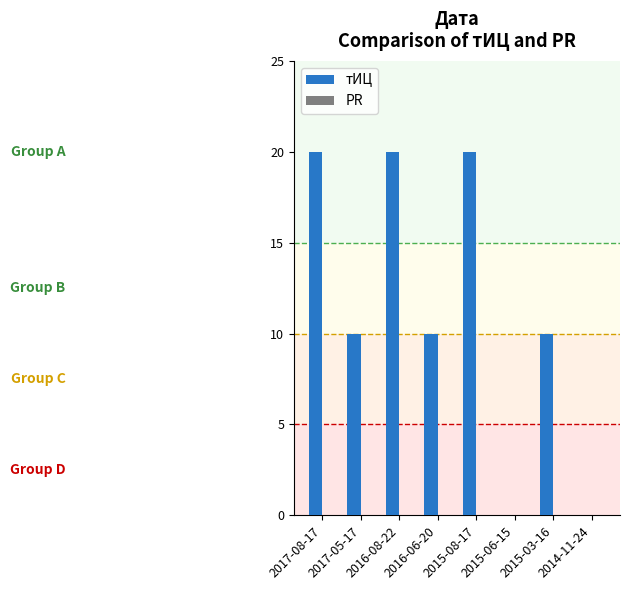

What is the maximum value shown in the chart?

20